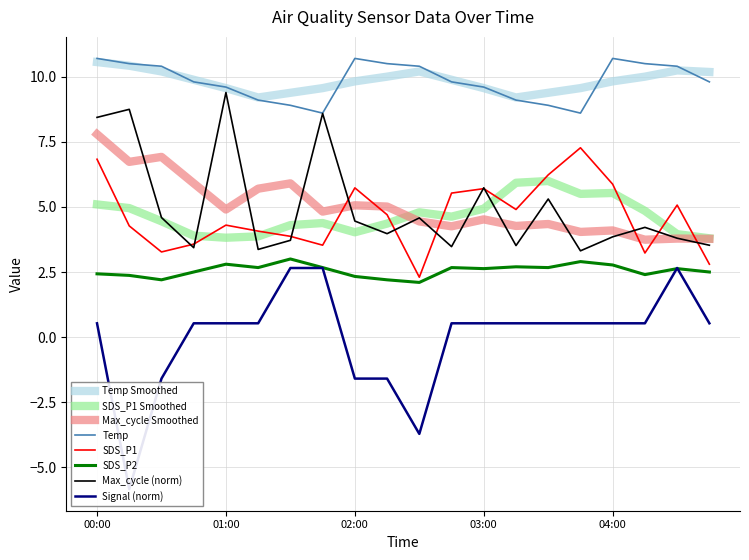

What is the value of the Temp point at the 16th from the left?

8.6